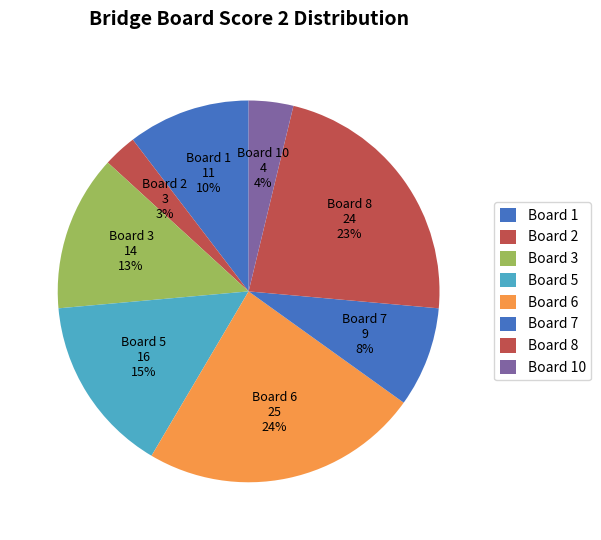

How many slices are in this pie chart?

8